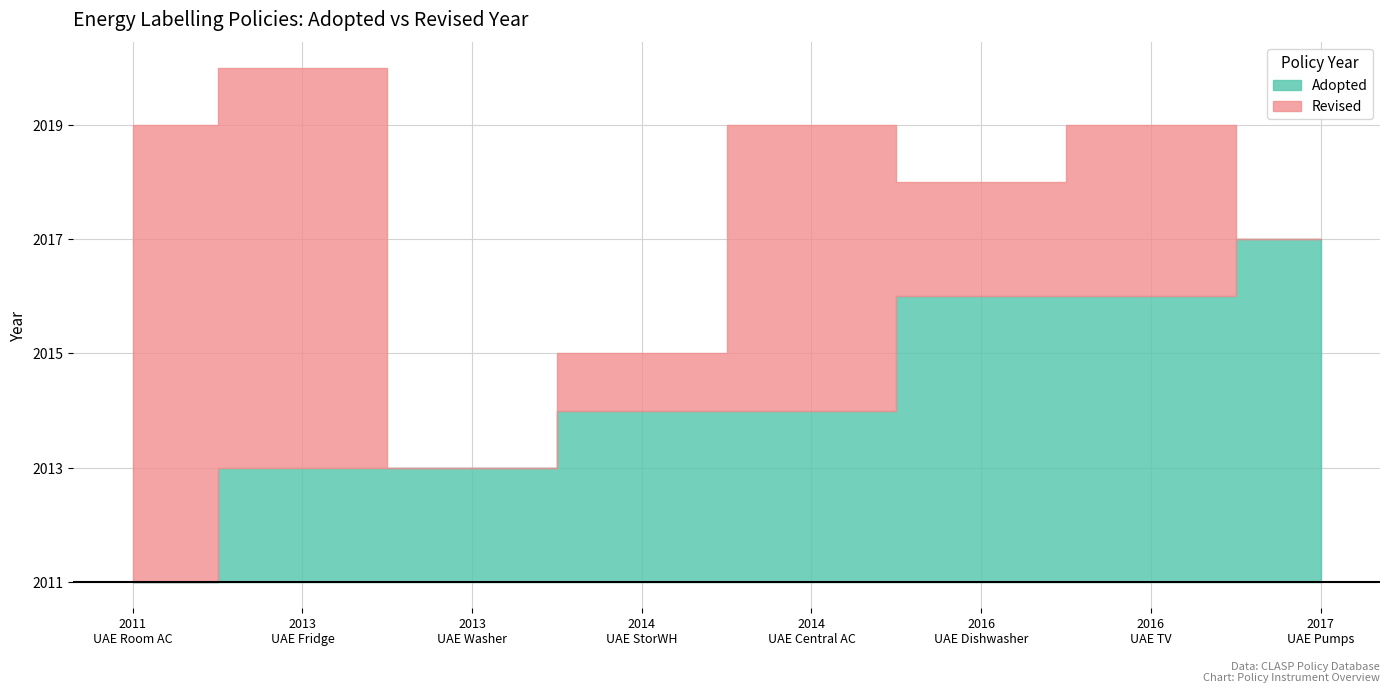

Where is Adopted nearest to the value 2014?

2014